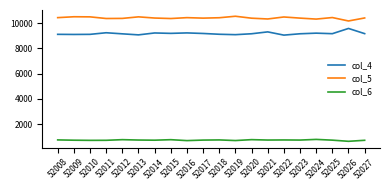

How many lines are shown in the chart?

3